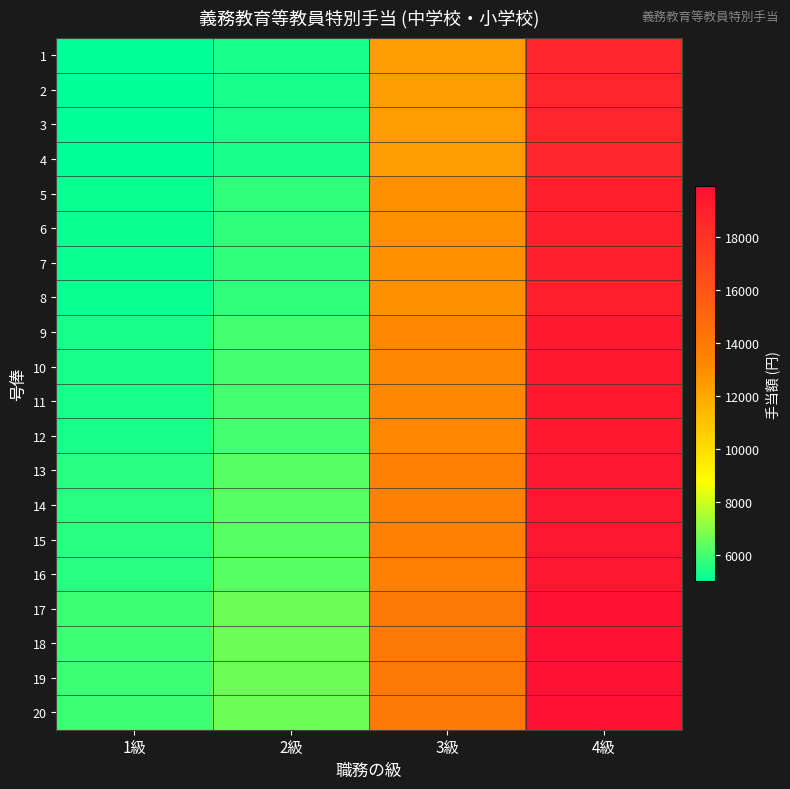

What is the spread (max minus min) of values at 1級?

900